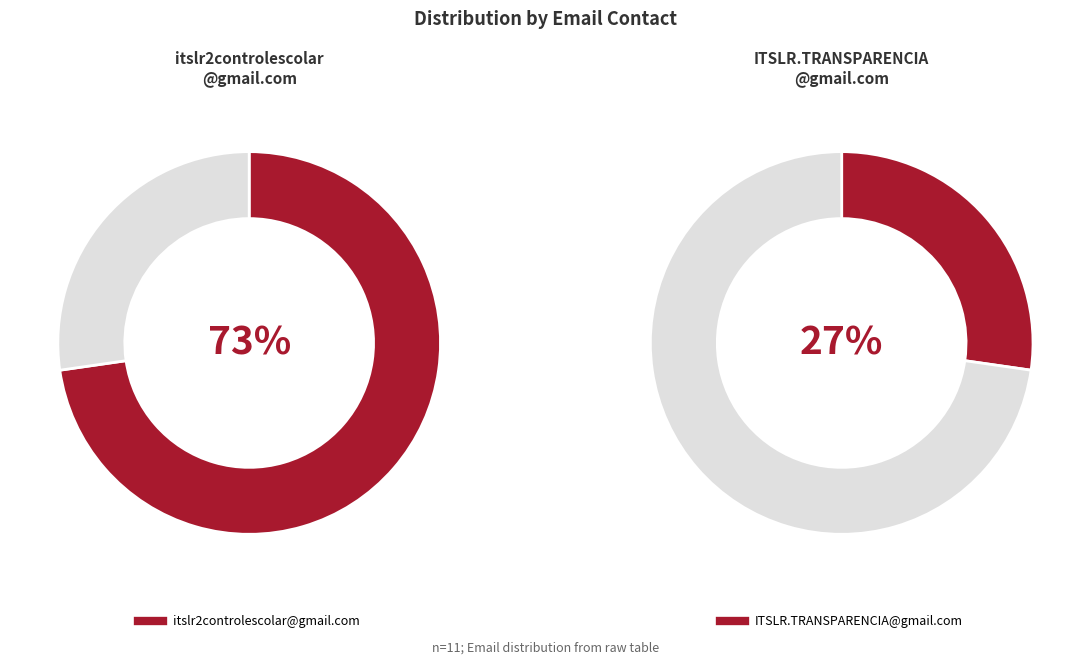

Is it true that ITSLR.TRANSPARENCIA@gmail.com is 27% of the pie?

True